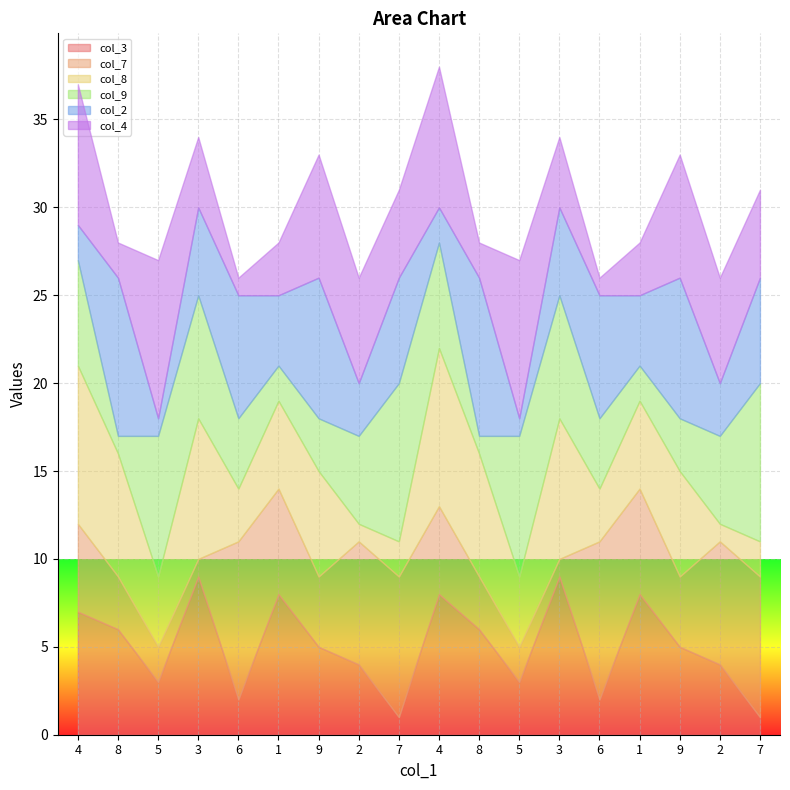

At how many categories does at least one series exceed 6?

18